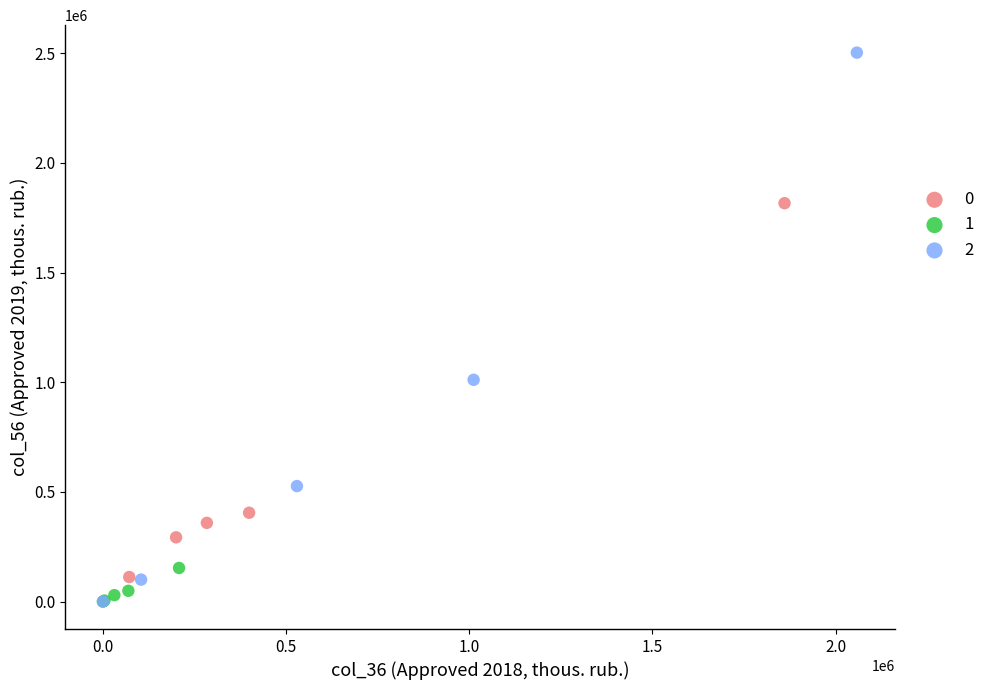

What are all the series names shown in the legend?

0, 1, 2